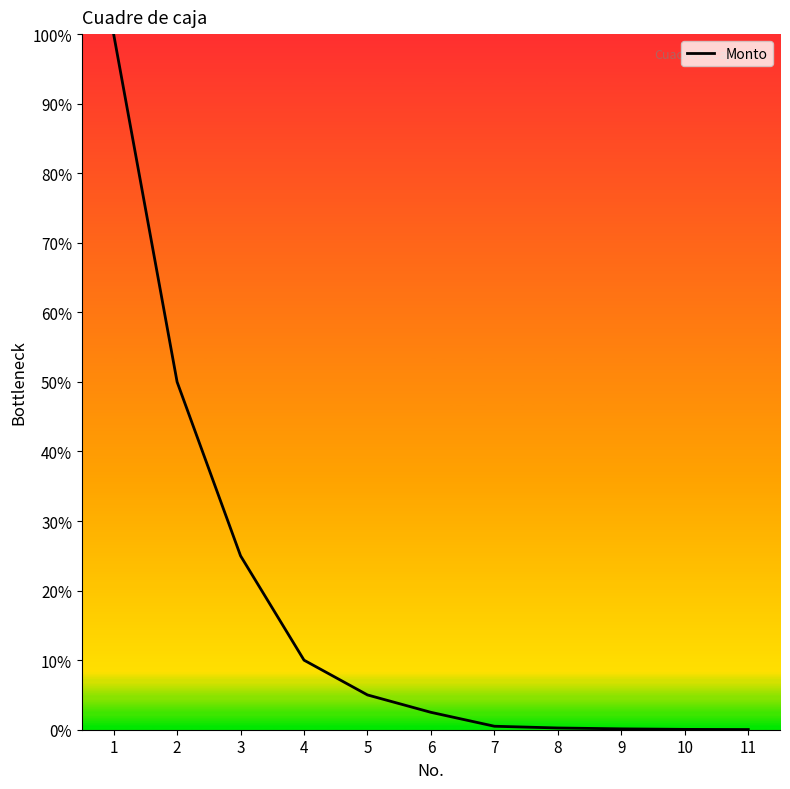

Does the chart display data point markers on the line(s)?

No